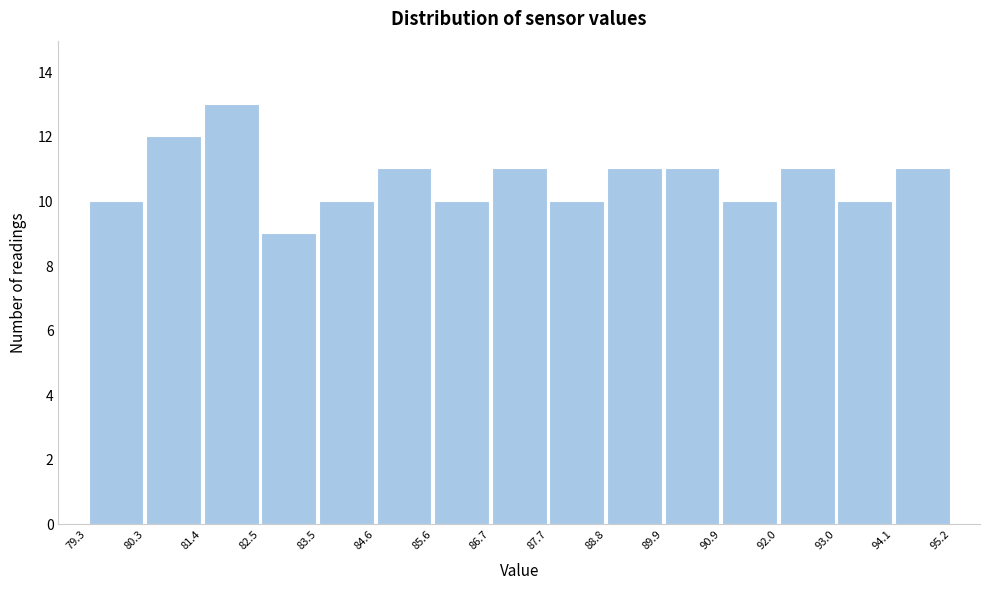

Reading left to right, transcribe this chart: for each bar, give the range it covers on the x-axis and its height. The values are not printed on the chart, so give them approximately, as read against the axis.

79.3 to 80.3: 10
80.3 to 81.4: 12
81.4 to 82.5: 13
82.5 to 83.5: 9
83.5 to 84.6: 10
84.6 to 85.6: 11
85.6 to 86.7: 10
86.7 to 87.7: 11
87.7 to 88.8: 10
88.8 to 89.9: 11
89.9 to 90.9: 11
90.9 to 92.0: 10
92.0 to 93.0: 11
93.0 to 94.1: 10
94.1 to 95.2: 11